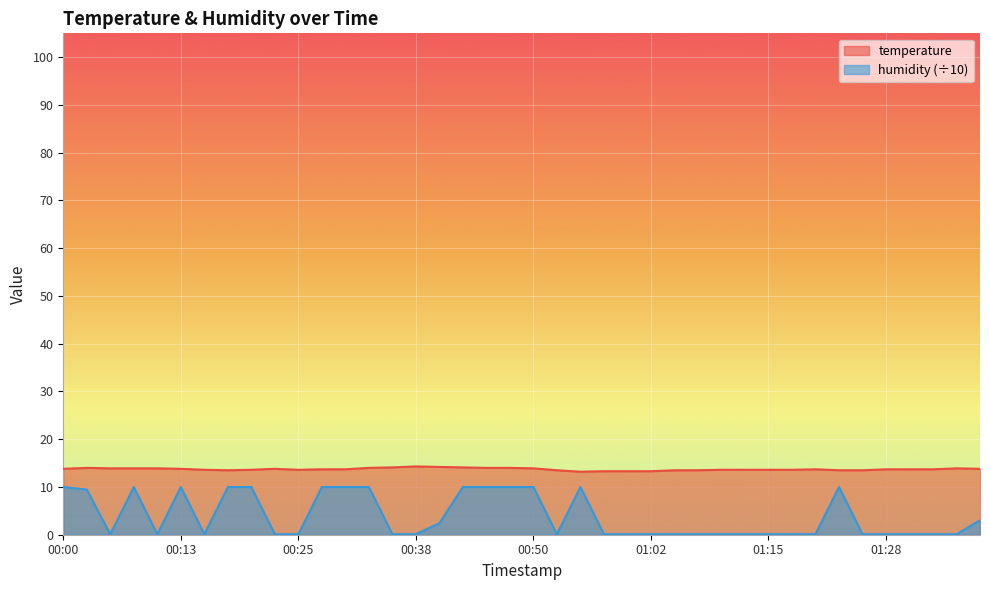

At which category does the chart reach its minimum across all series?

00:06